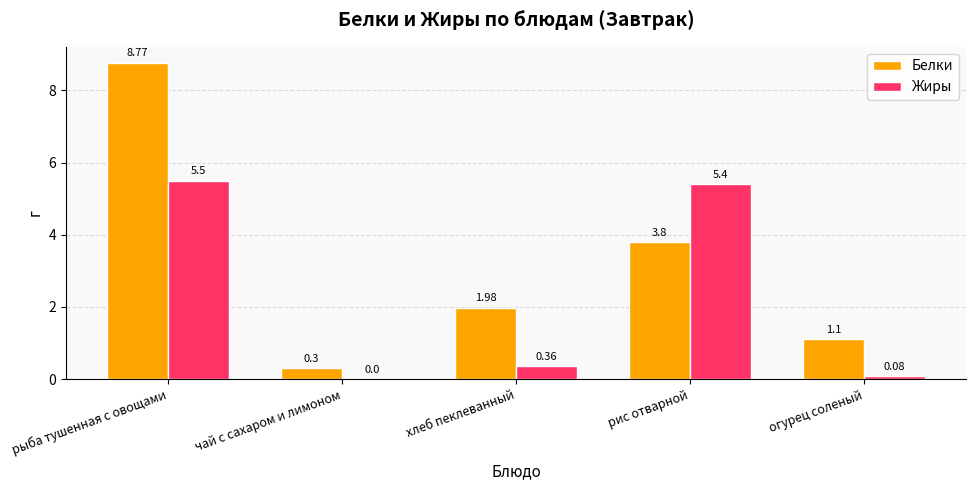

Which series has the widest spread of values?

Белки